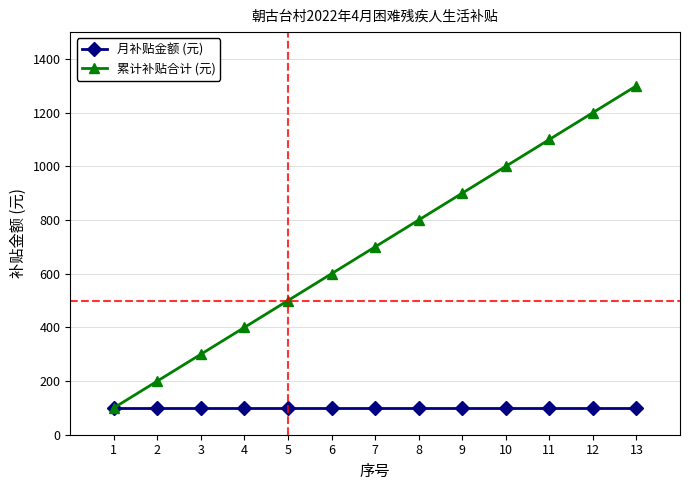

What is the total value across all series at 4?

500